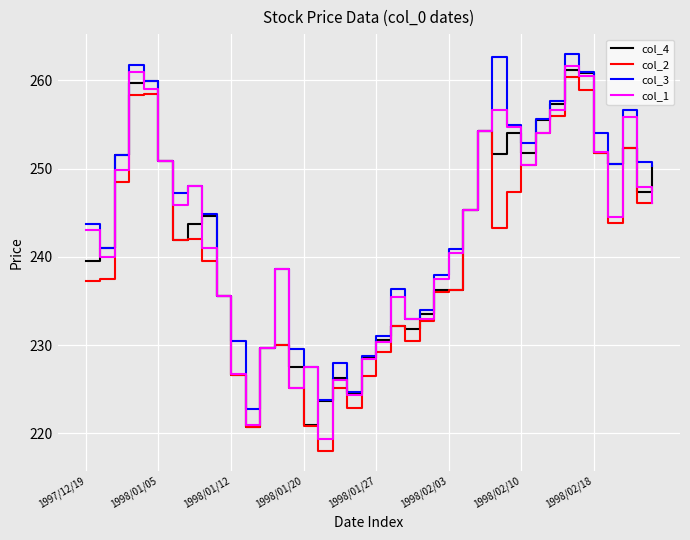

What is the minimum value for col_2?

218.0